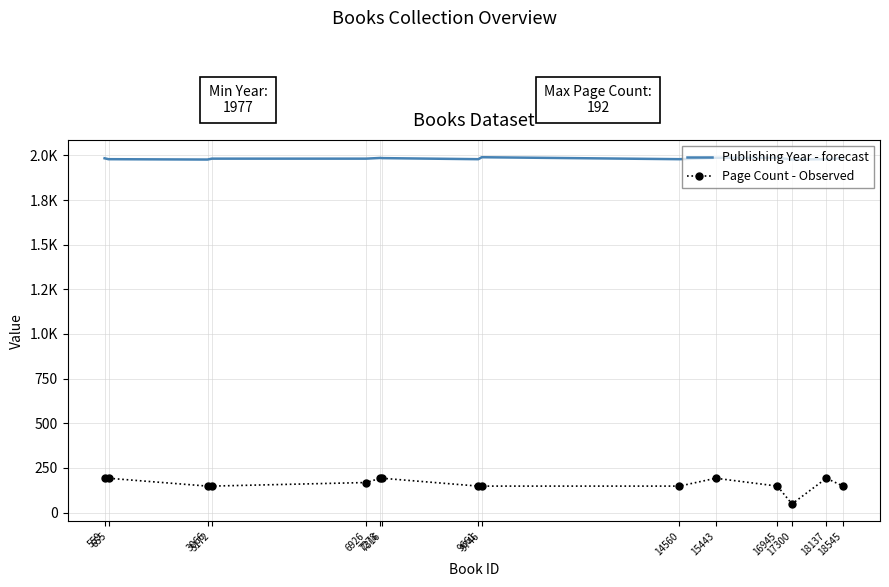

In Page Count - Observed, how many points are higher than both neighbors (excluding endpoints)?

2